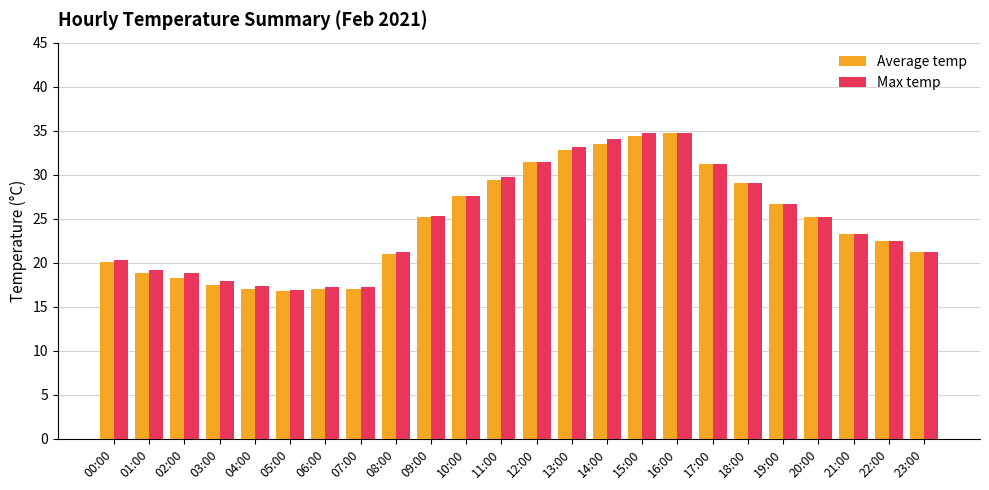

What is the difference between the maximum and minimum values in the Average temp series?

17.9